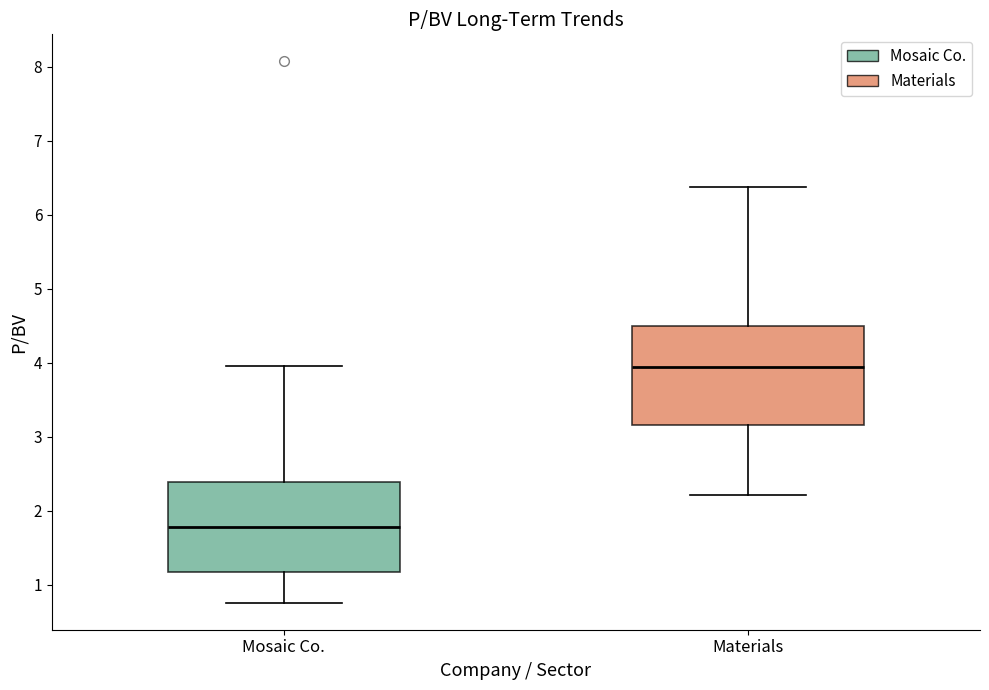

Reading left to right, transcribe this box plot: for each box, give where its median line is, the range the box spans, and where its two whiskers end, as read against the y-axis. The values are not printed on the chart, so give them approximately, as read against the axis.

Mosaic Co.: median 1.8, box 1.2 to 2.4, whiskers 0.8 to 4.0
Materials: median 3.9, box 3.2 to 4.5, whiskers 2.2 to 6.4